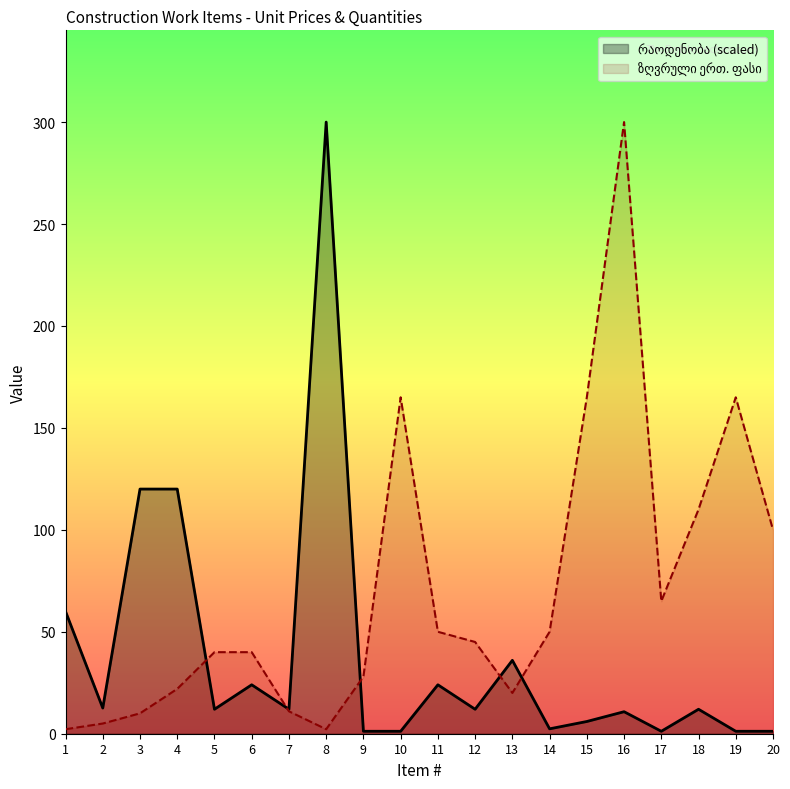

List the series in order of their peak value, highest first.

ზღვრული ერთ. ფასი, რაოდენობა